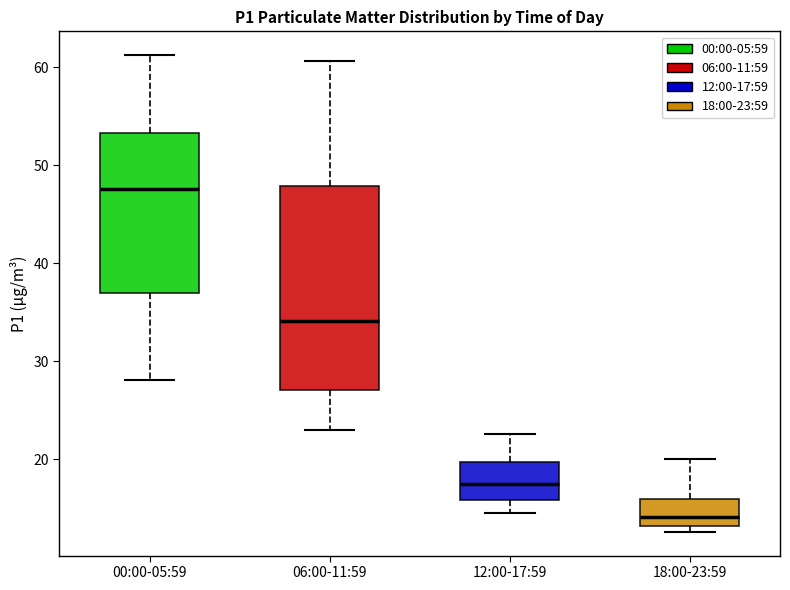

Reading left to right, transcribe this box plot: for each box, give where its median line is, the range the box spans, and where its two whiskers end, as read against the y-axis. The values are not printed on the chart, so give them approximately, as read against the axis.

00:00-05:59: median 48, box 37 to 53, whiskers 28 to 61
06:00-11:59: median 34, box 27 to 48, whiskers 23 to 61
12:00-17:59: median 18, box 16 to 20, whiskers 15 to 23
18:00-23:59: median 14, box 13 to 16, whiskers 13 (just below the box's lower edge) to 20